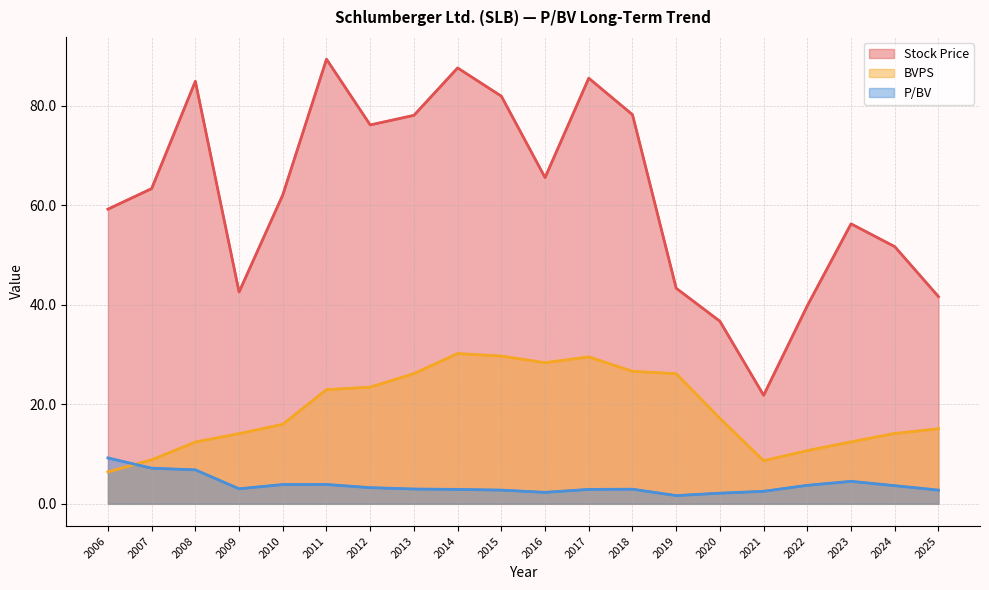

The value of BVPS at 2017 is 29.5. True or false?

True